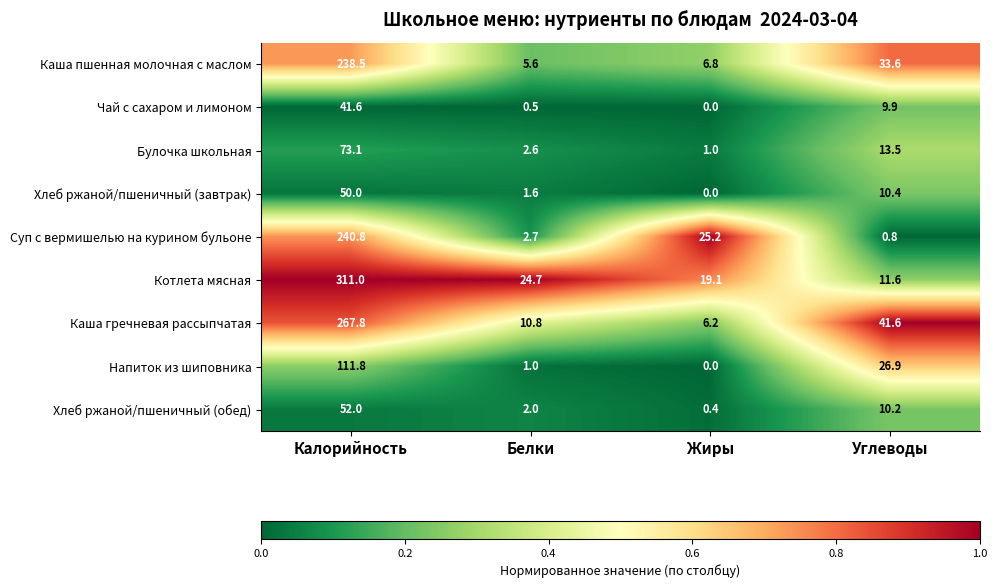

At how many categories does at least one series exceed 0?

4